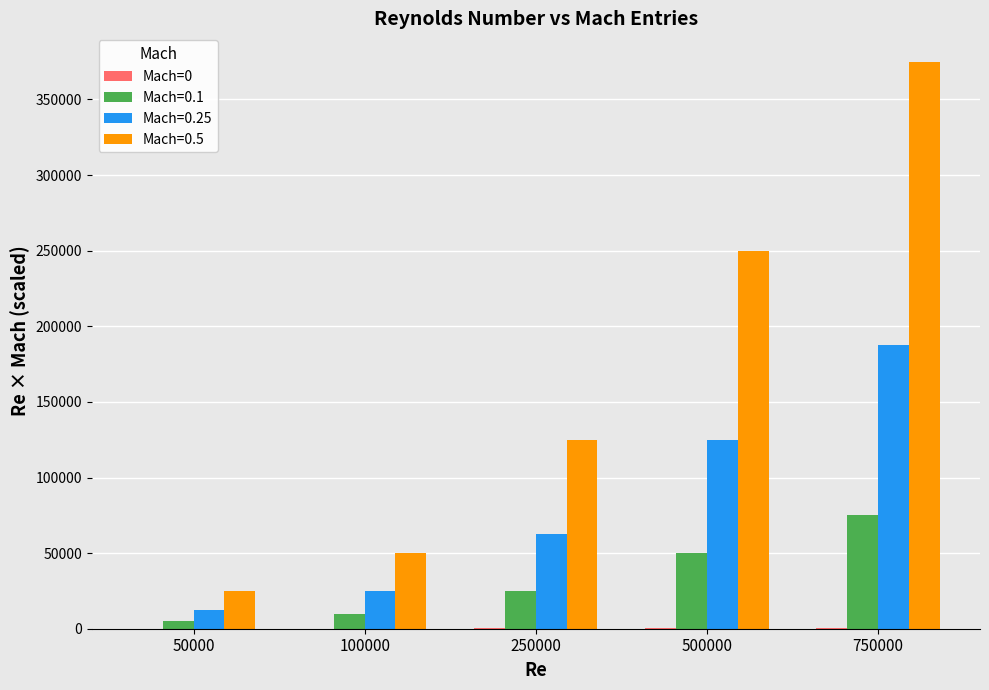

What is the greatest value displayed?

375000